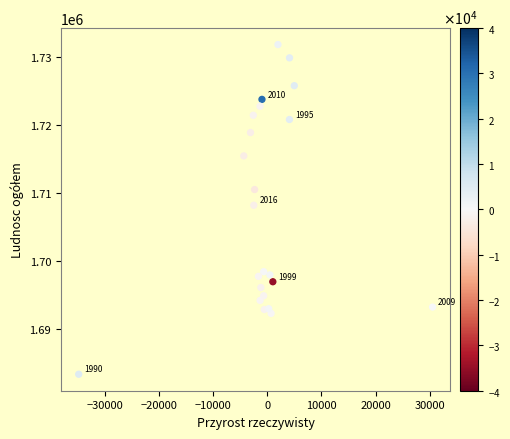

What is the range of Y values (max minus min)?

48482